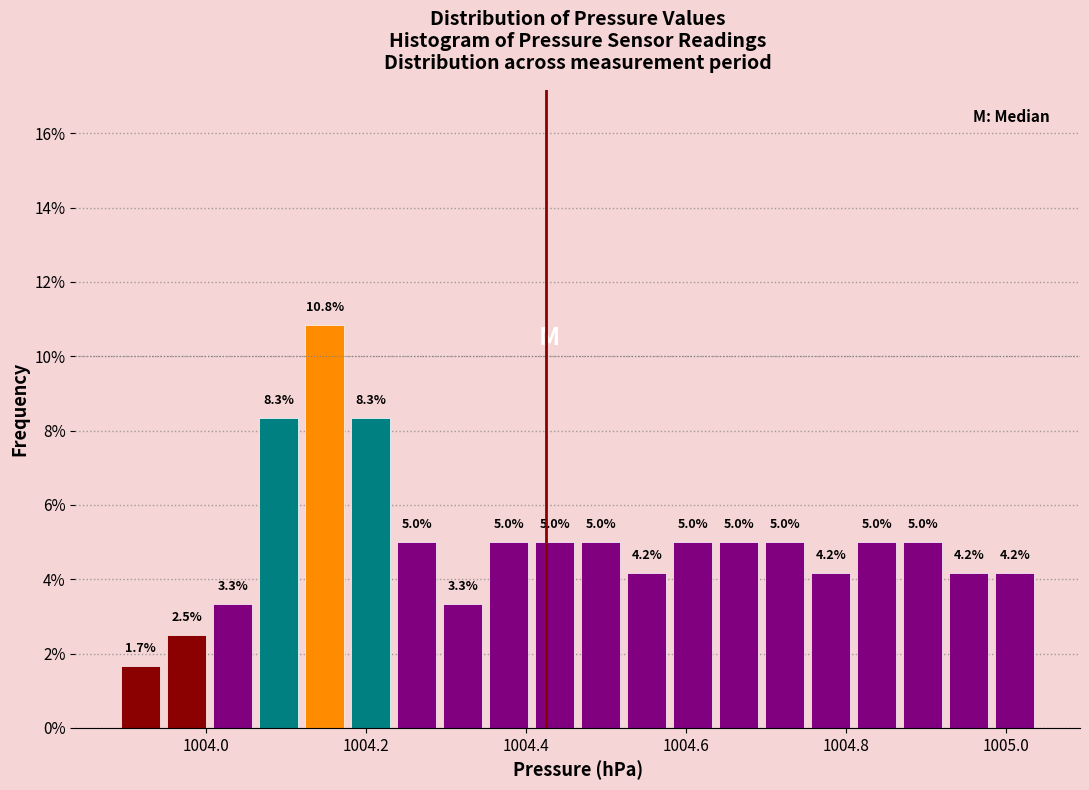

Read against the x-axis, roughly where is the centre of the tallest bar?

1004.14